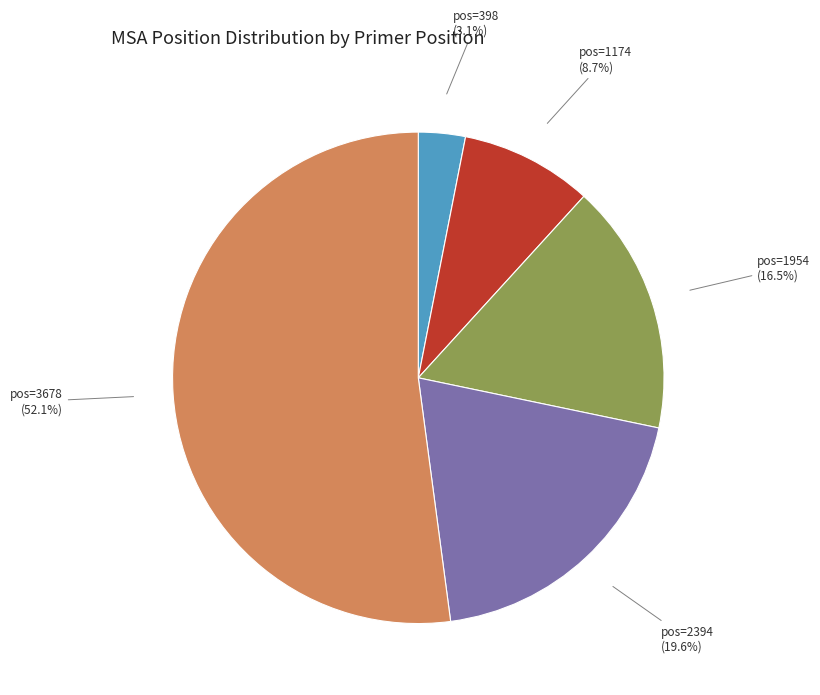

Is it true that pos=2394 is 6% of the pie?

False